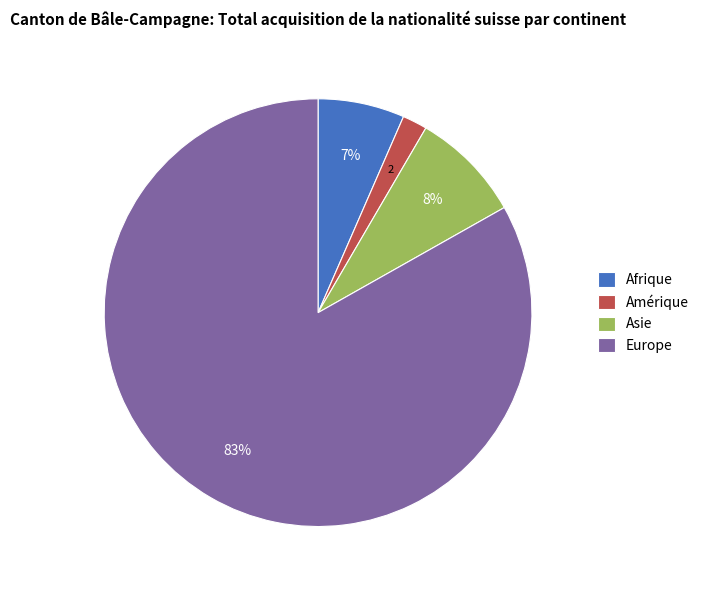

Is there any slice that represents more than half of the pie?

Yes